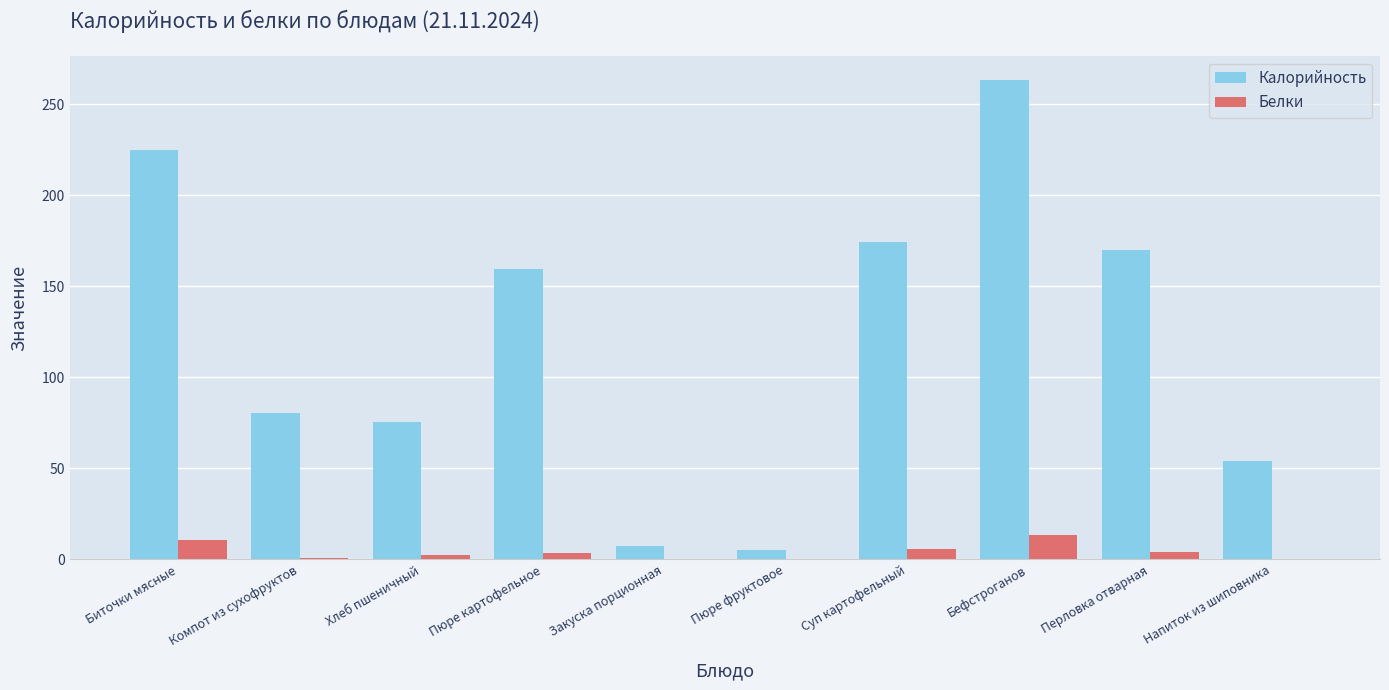

What is the sum of all Белки values?

41.6